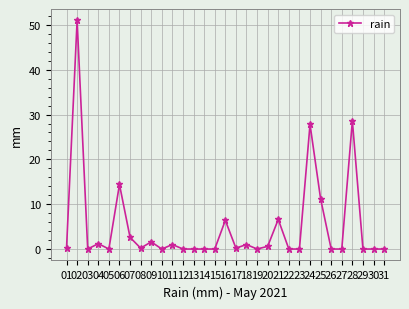

True or false: there are more than 2 points higher than both neighbors.

True